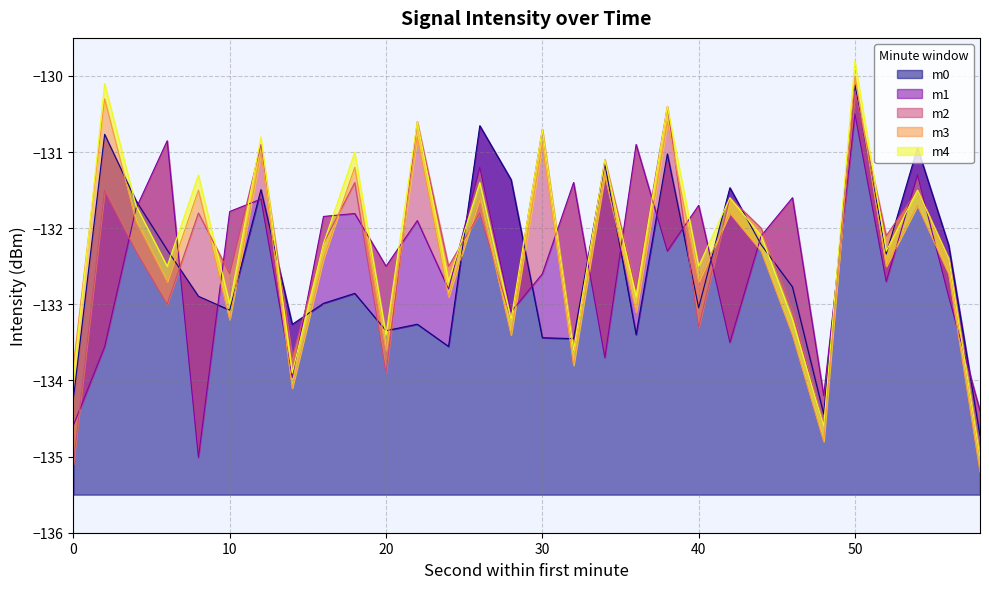

Reading right to left, list all the values displayed in this chart.

m0: 58=-134.7	56=-132.2	54=-130.9	52=-132.3	50=-130.1	48=-134.4	46=-132.8	44=-132.2	42=-131.5	40=-133.0	38=-131.0	36=-133.4	34=-131.2	32=-133.5	30=-133.4	28=-131.4	26=-130.7	24=-133.6	22=-133.3	20=-133.3	18=-132.9	16=-133.0	14=-133.3	12=-131.5	10=-133.1	8=-132.9	6=-132.3	4=-131.6	2=-130.8	0=-134.2
m1: 58=-134.4	56=-132.9	54=-131.3	52=-132.7	50=-130.5	48=-134.2	46=-131.6	44=-132.1	42=-133.5	40=-131.7	38=-132.3	36=-130.9	34=-133.7	32=-131.4	30=-132.6	28=-133.1	26=-131.2	24=-132.8	22=-131.9	20=-132.5	18=-131.8	16=-131.8	14=-134.0	12=-131.6	10=-131.8	8=-135.0	6=-130.9	4=-131.7	2=-133.6	0=-134.6
m2: 58=-135.0	56=-132.4	54=-131.5	52=-132.1	50=-130.2	48=-134.6	46=-133.1	44=-132.0	42=-131.6	40=-133.3	38=-130.4	36=-132.8	34=-131.1	32=-133.6	30=-130.7	28=-133.2	26=-131.8	24=-132.5	22=-130.6	20=-133.9	18=-131.4	16=-132.2	14=-133.7	12=-130.9	10=-132.6	8=-131.8	6=-133.0	4=-132.3	2=-131.5	0=-135.1
m3: 58=-135.2	56=-132.6	54=-131.7	52=-132.5	50=-130.0	48=-134.8	46=-133.4	44=-132.3	42=-131.8	40=-132.7	38=-130.6	36=-133.1	34=-131.3	32=-133.8	30=-130.9	28=-133.4	26=-131.6	24=-132.9	22=-130.8	20=-133.6	18=-131.2	16=-132.4	14=-134.1	12=-131.0	10=-133.2	8=-131.5	6=-132.7	4=-131.9	2=-130.3	0=-133.8
m4: 58=-135.0	56=-132.4	54=-131.5	52=-132.3	50=-129.8	48=-134.6	46=-133.2	44=-132.1	42=-131.6	40=-132.5	38=-130.4	36=-132.9	34=-131.1	32=-133.6	30=-130.7	28=-133.2	26=-131.4	24=-132.7	22=-130.6	20=-133.4	18=-131.0	16=-132.2	14=-133.9	12=-130.8	10=-133.0	8=-131.3	6=-132.5	4=-131.7	2=-130.1	0=-134.0